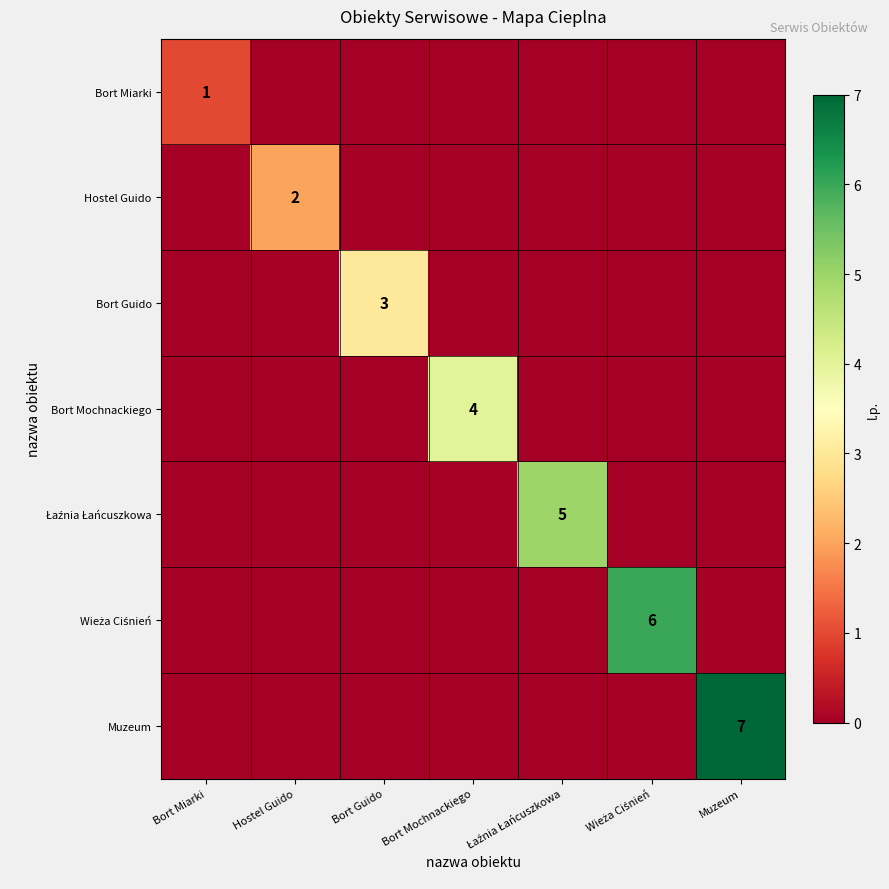

Count the number of categories in the chart.

7